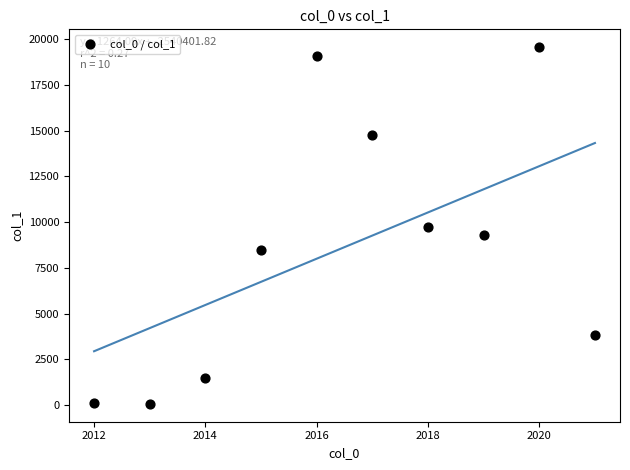

What is the range of Y values (max minus min)?

19489